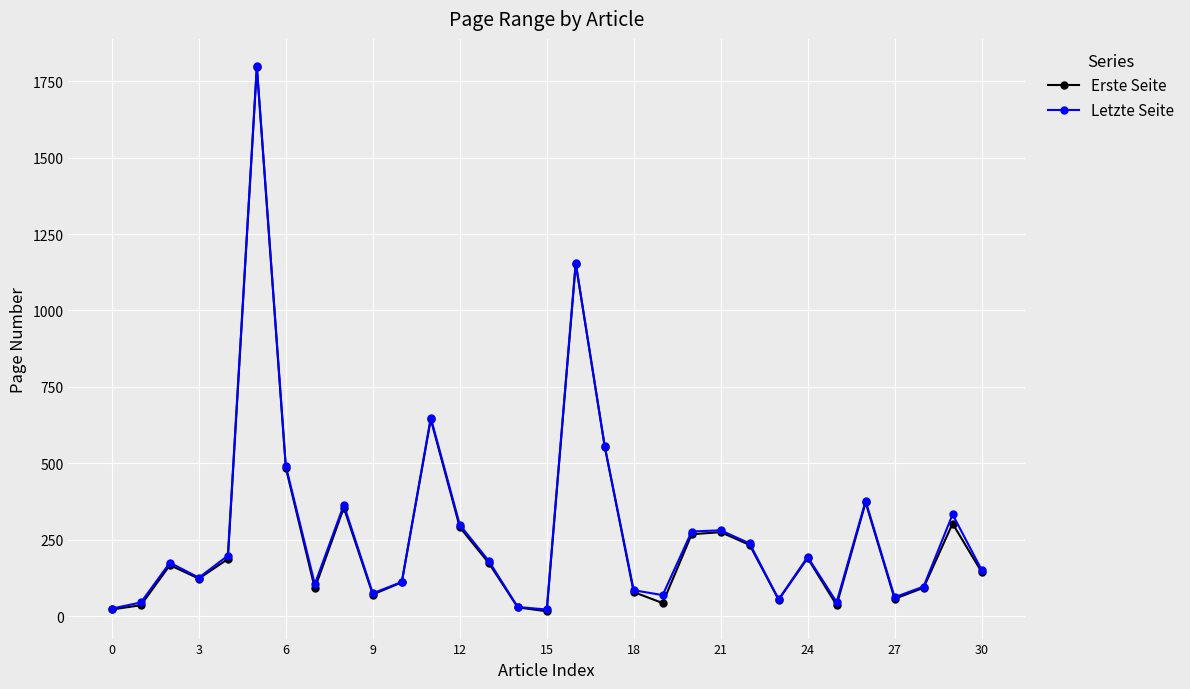

What are all the series names shown in the legend?

Erste Seite, Letzte Seite